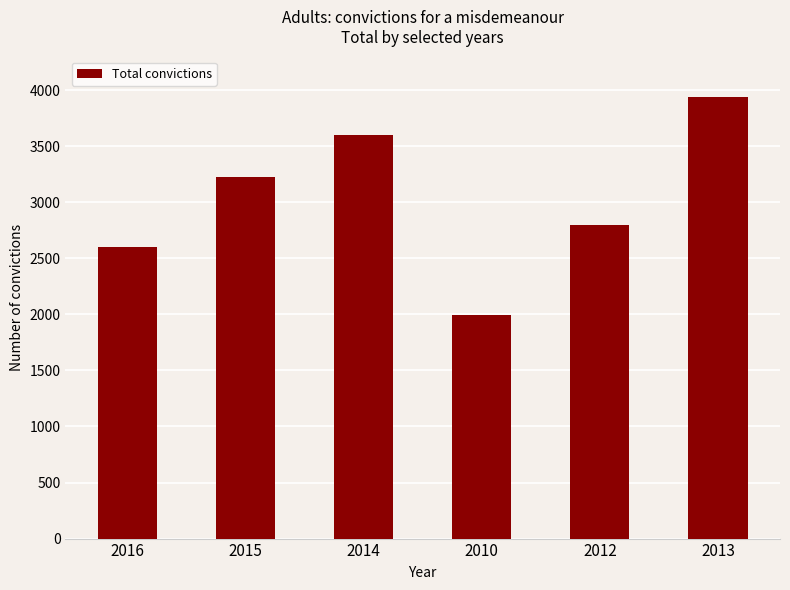

At which label is the value closest to 2967?

2012